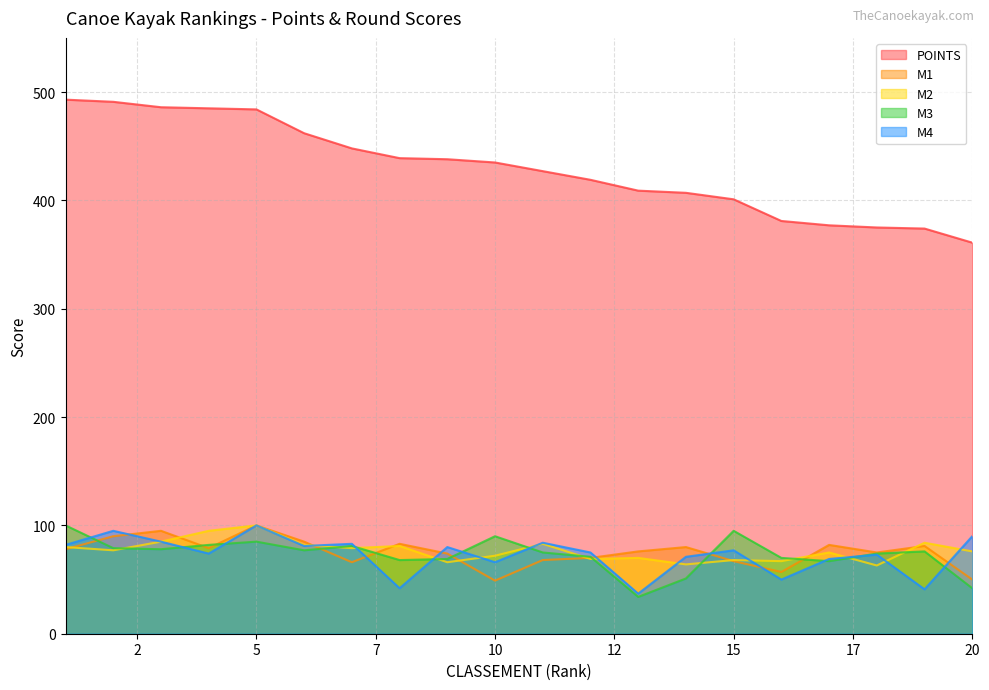

How many lines are shown in the chart?

5